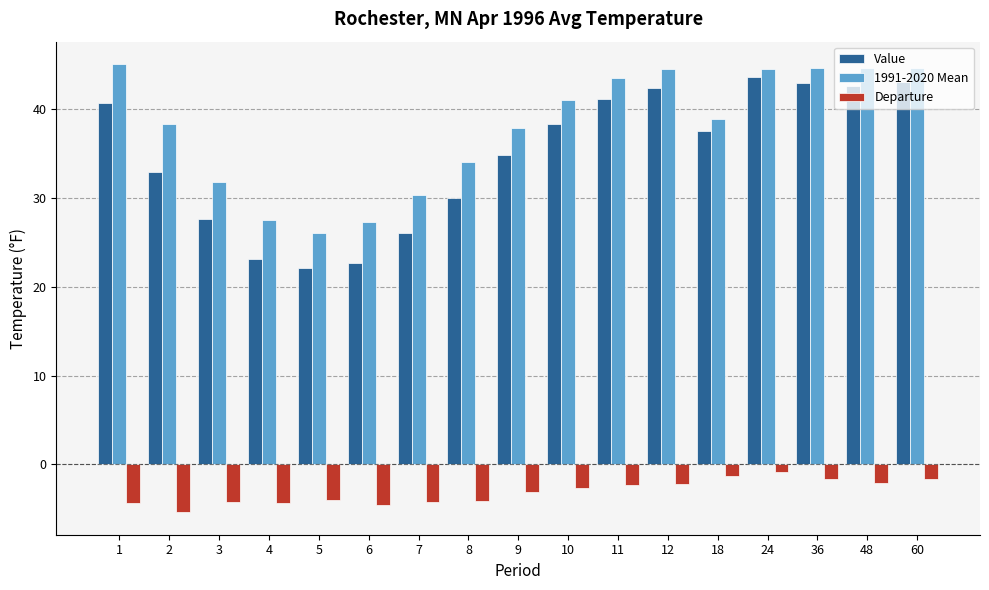

Which category has the highest value in the Value series?

24